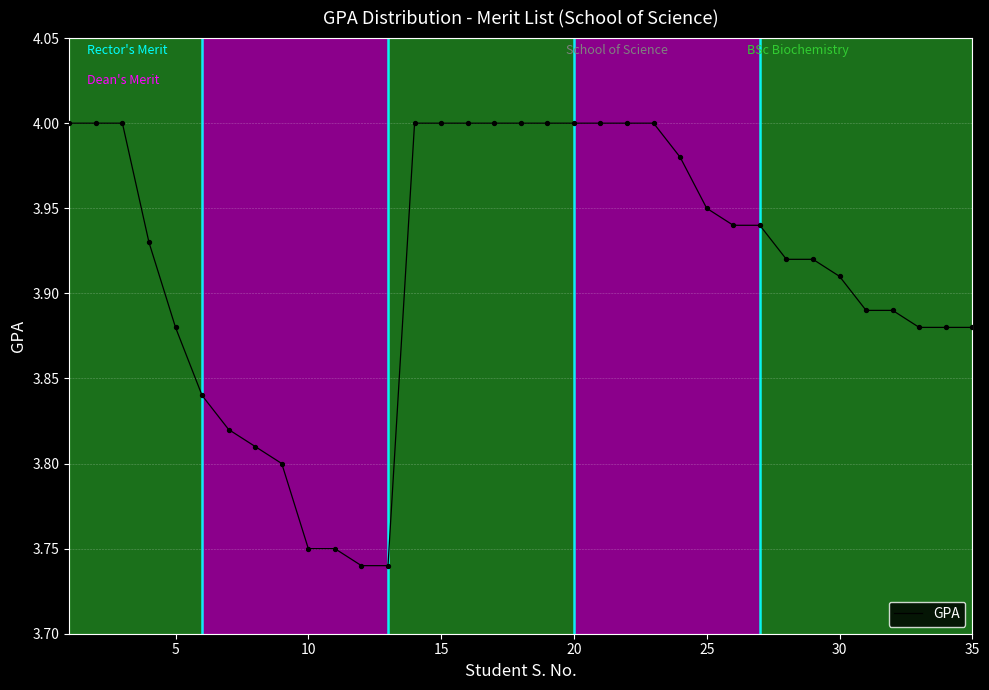

What is the difference between the maximum and minimum values?

0.3